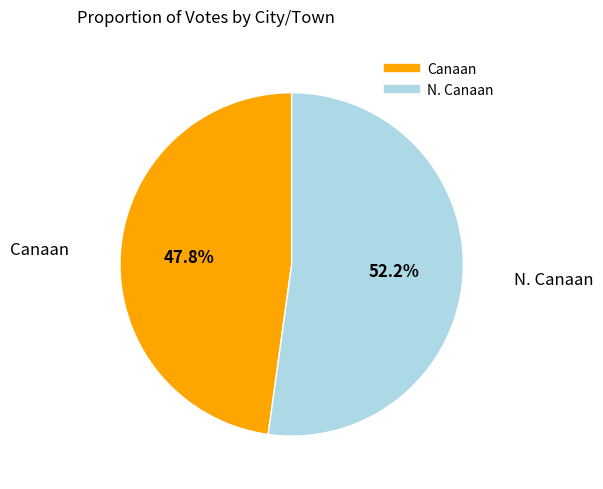

True or false: N. Canaan accounts for 52% of the total.

True